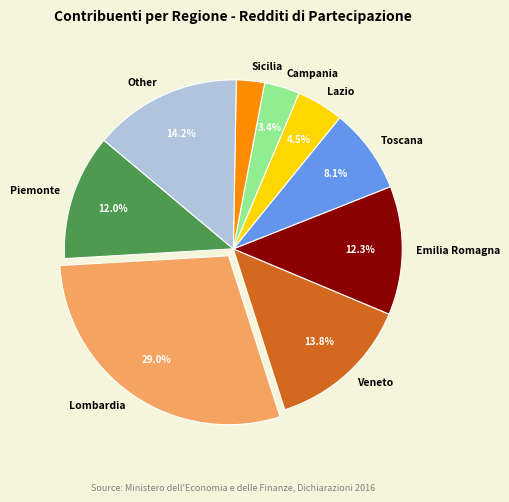

Which has a higher value, Emilia Romagna or Veneto?

Veneto